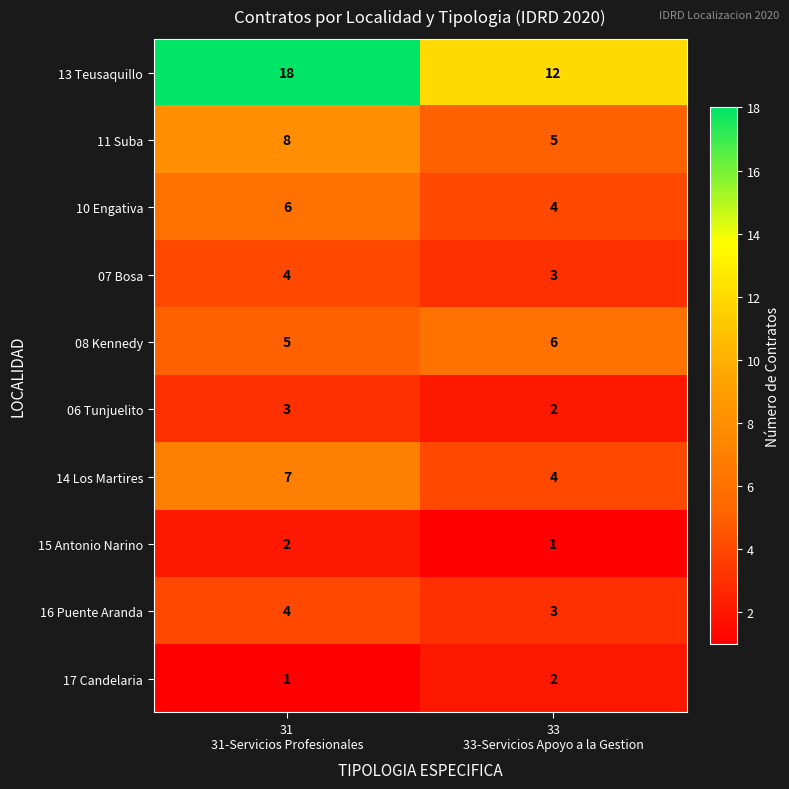

What is the maximum value for 13 Teusaquillo?

18